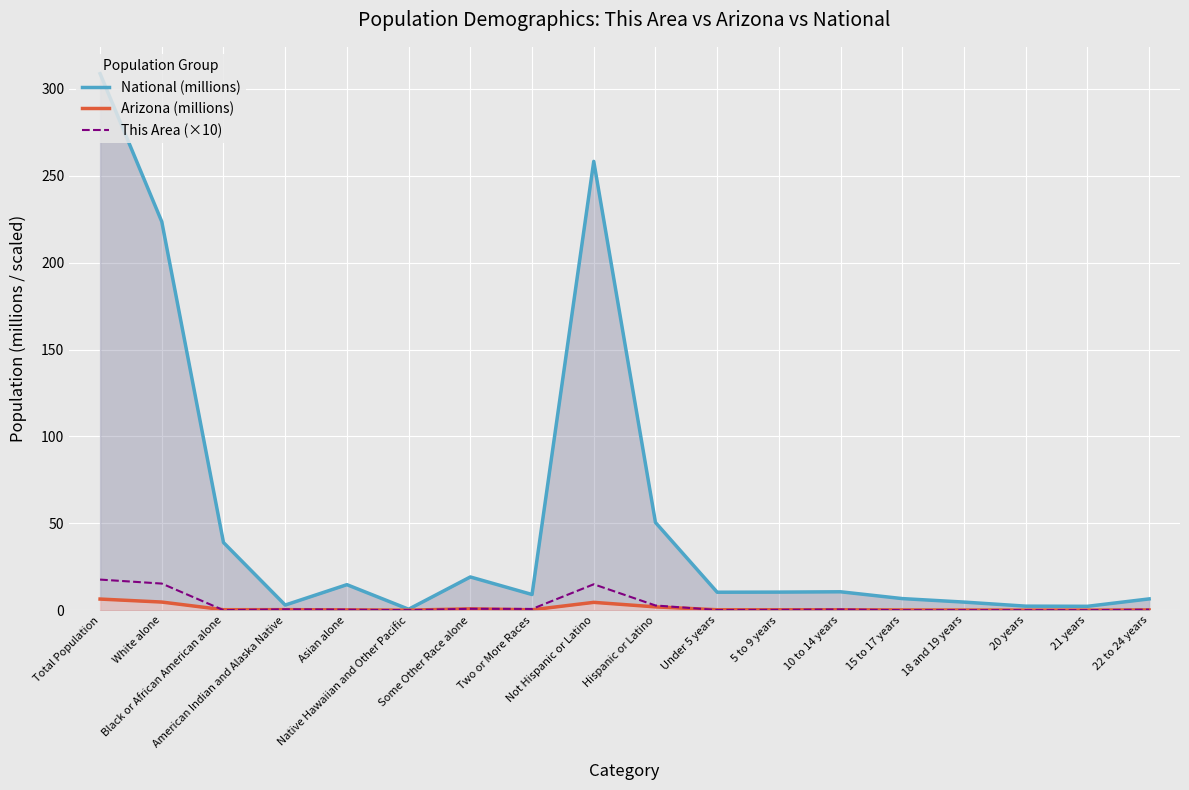

How many intersections are there between This Area (×10) and Arizona (millions)?

8